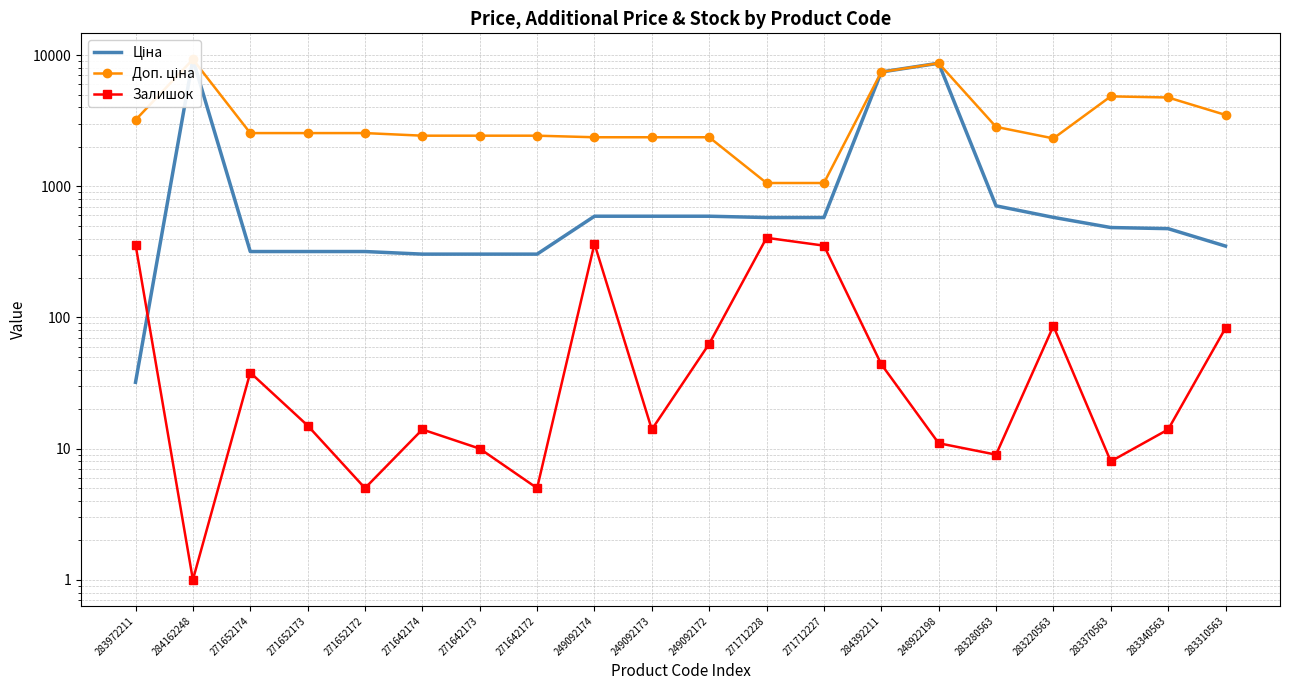

How many values in the Доп. ціна series are below 2546?

9